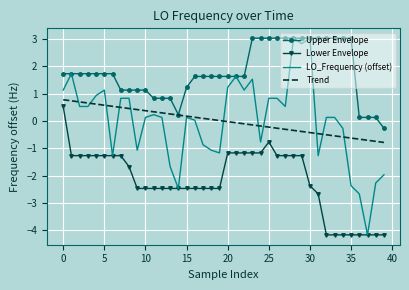

Which series has the largest total across all categories?

Upper Envelope